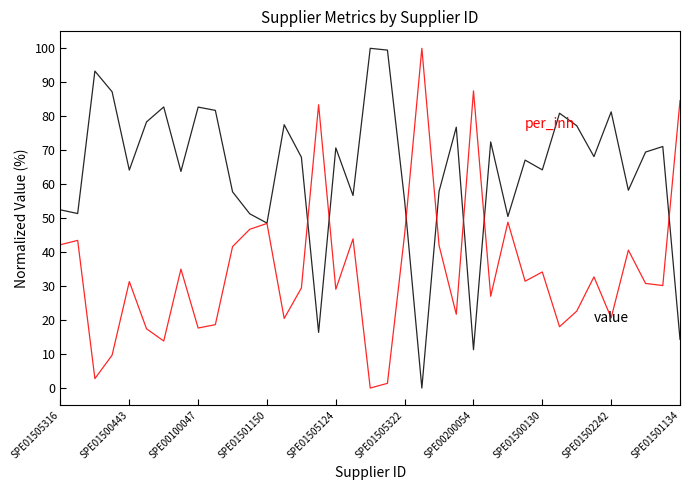

What is the greatest value displayed?

100.0